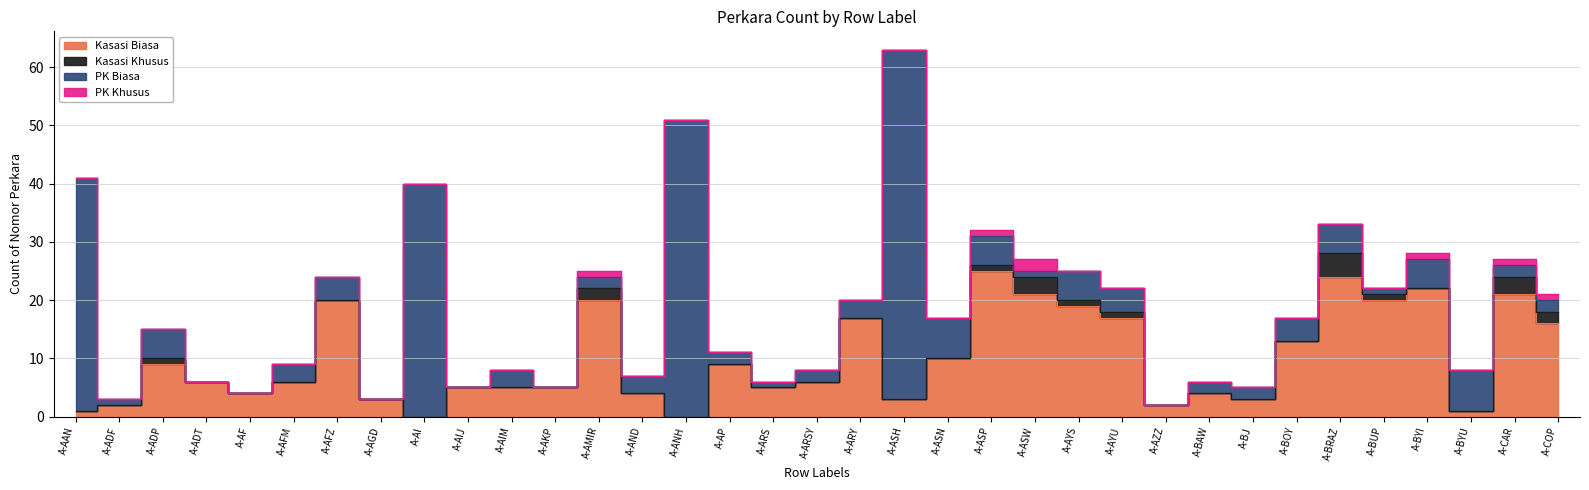

The Kasasi Khusus series shows -2 at A-BJ. True or false?

False